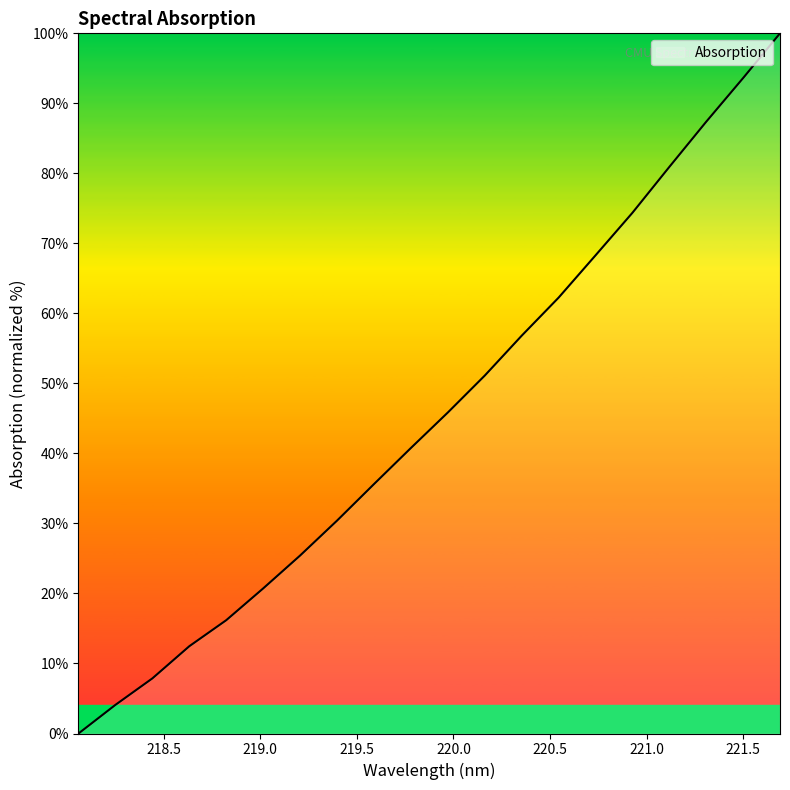

What is the maximum value shown in the chart?

100.0